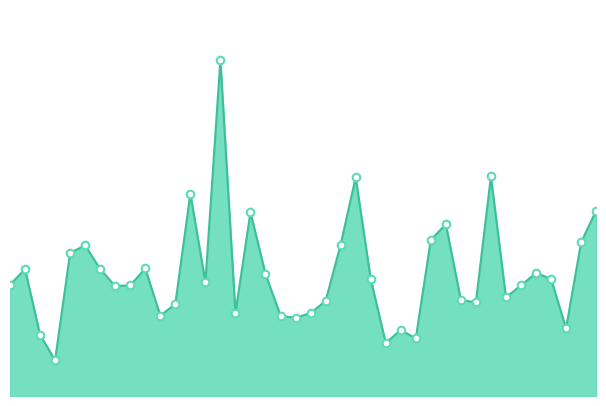

Does the chart have visible grid lines?

No